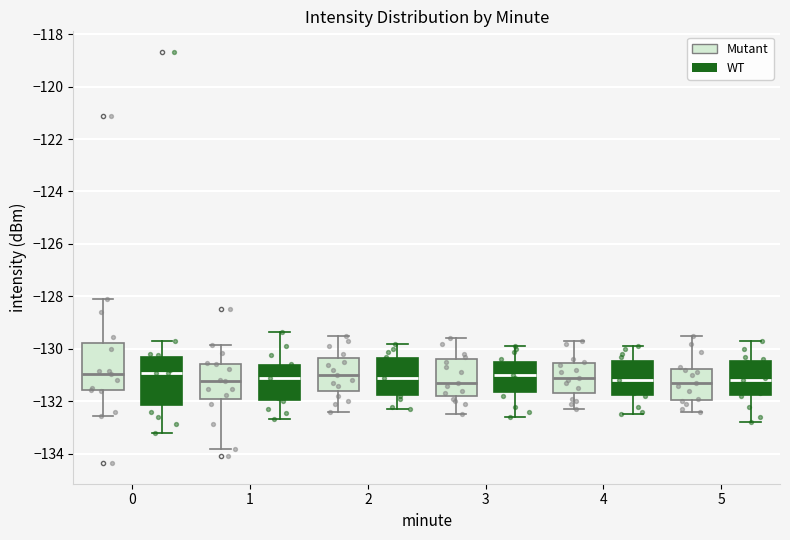

Where is the upper edge of the box for 1 (Mutant) on the y-axis? The values are not printed on the chart, so give them approximately, as read against the axis.

-130.6